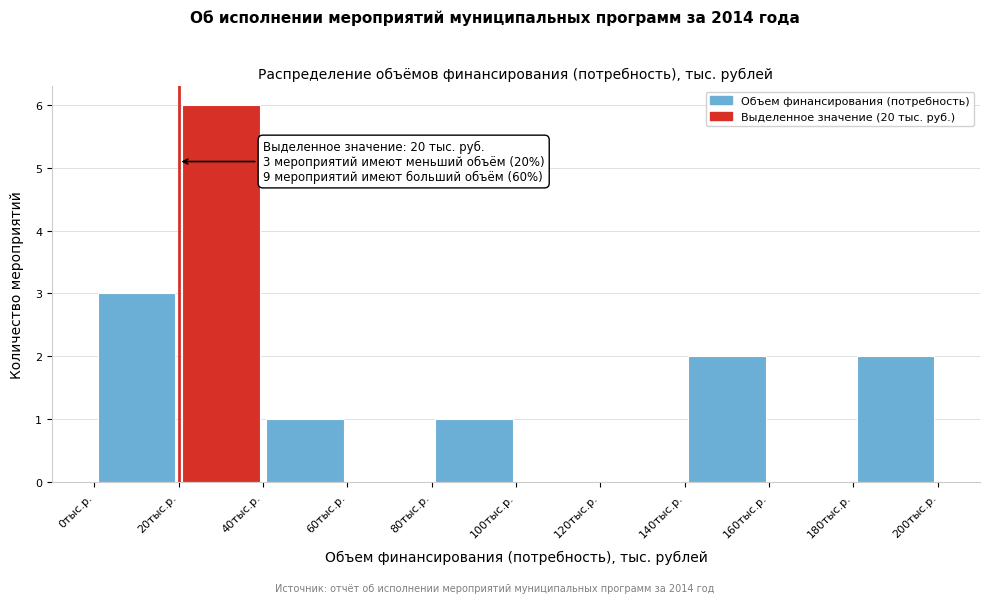

Which range on the x-axis has the tallest bar?

20 to 40